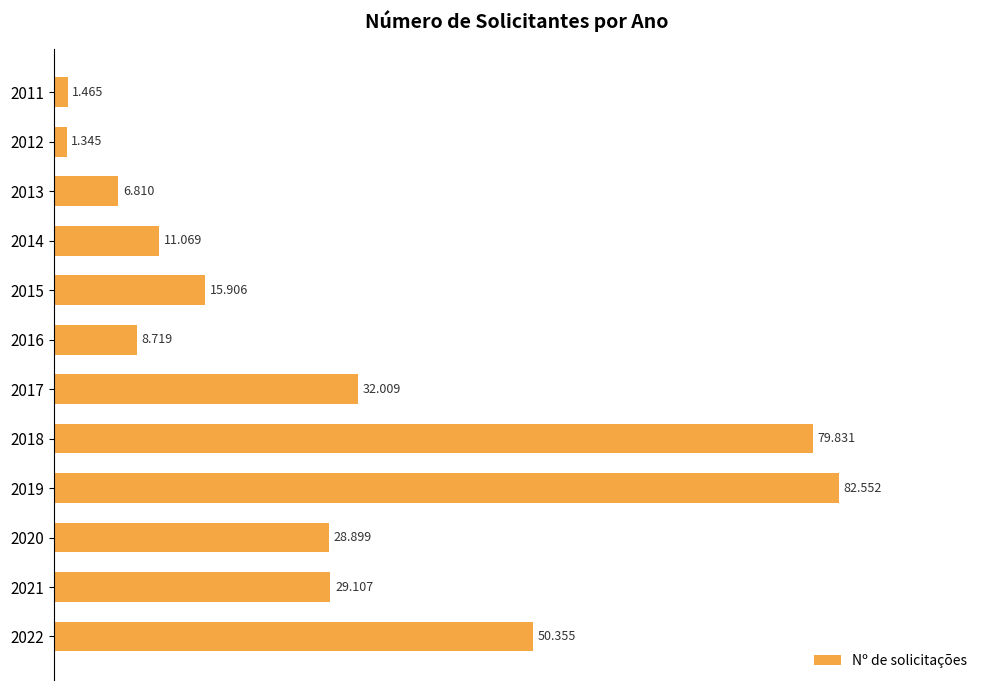

How many bars are there in total?

12